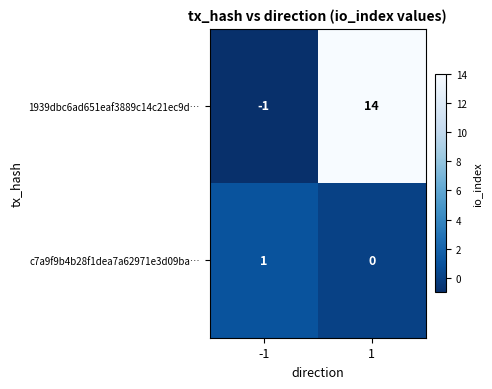

What is the sum of all 1939dbc6ad651eaf3889c14c21ec9d… values?

13